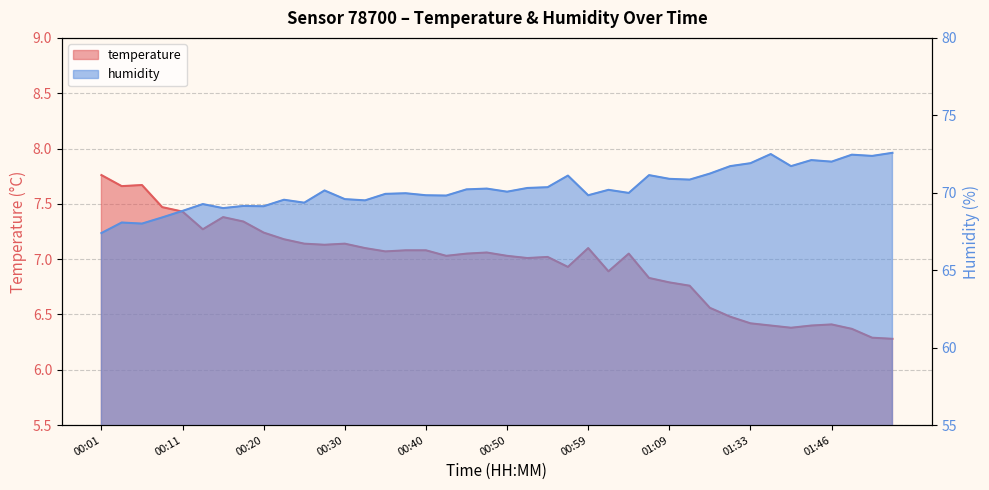

What is the average value of the temperature series?

7.0